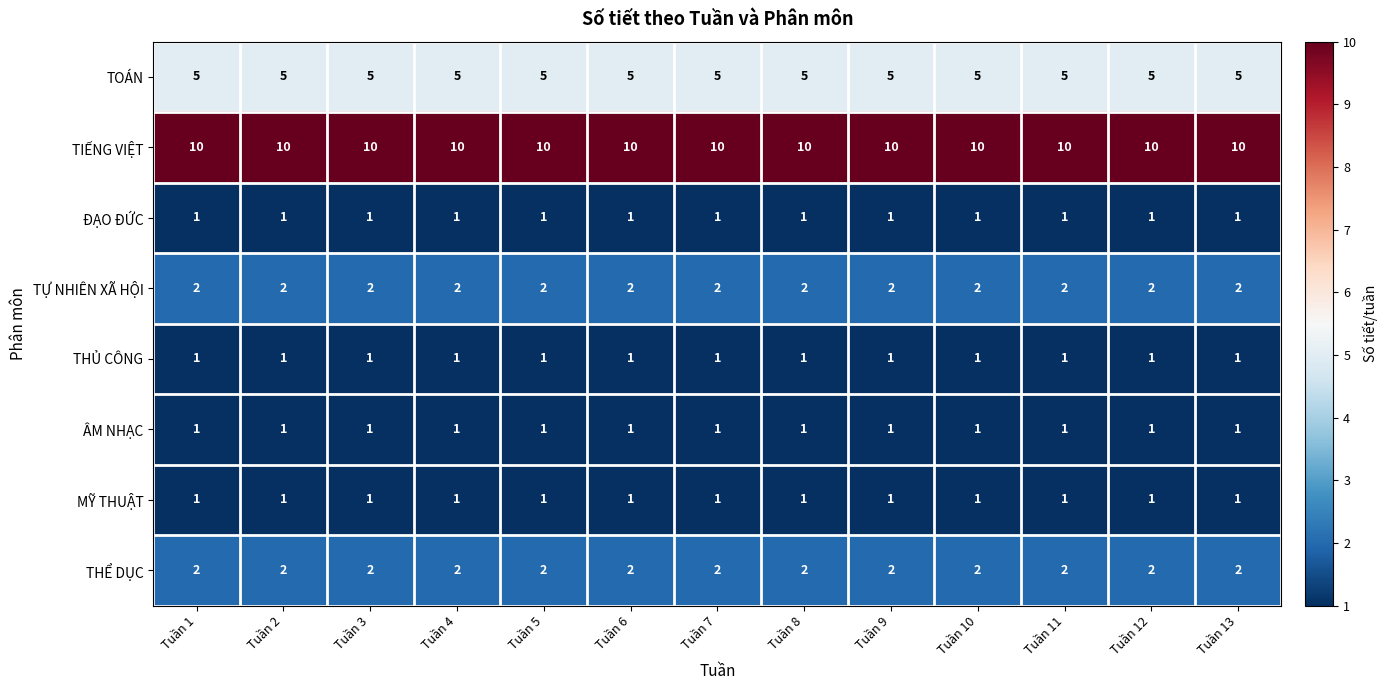

What is the average value of the TOÁN series?

5